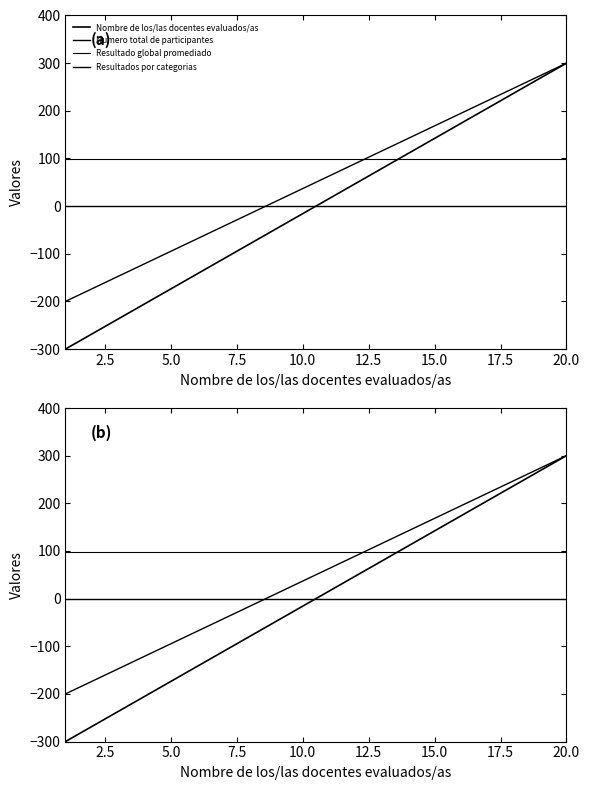

Rank the series at 20.0 from lowest to highest value.

Nombre de los/las docentes evaluados/as, Numero total de participantes, Resultados por categorias, Resultado global promediado